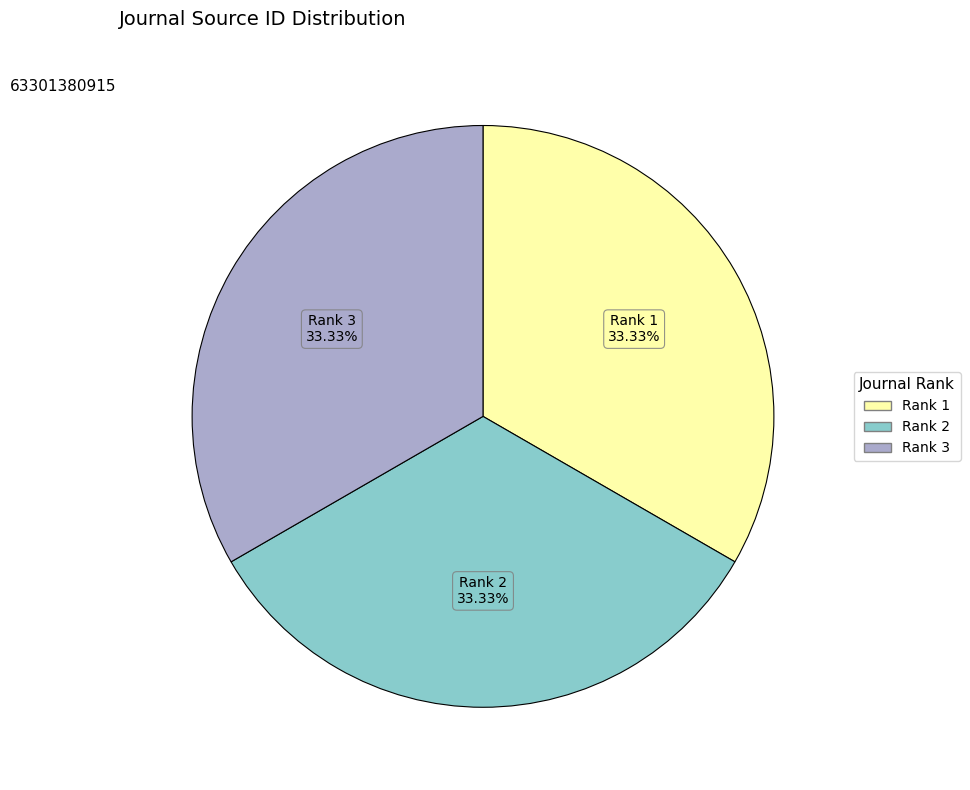

Is there any slice that represents more than half of the pie?

No